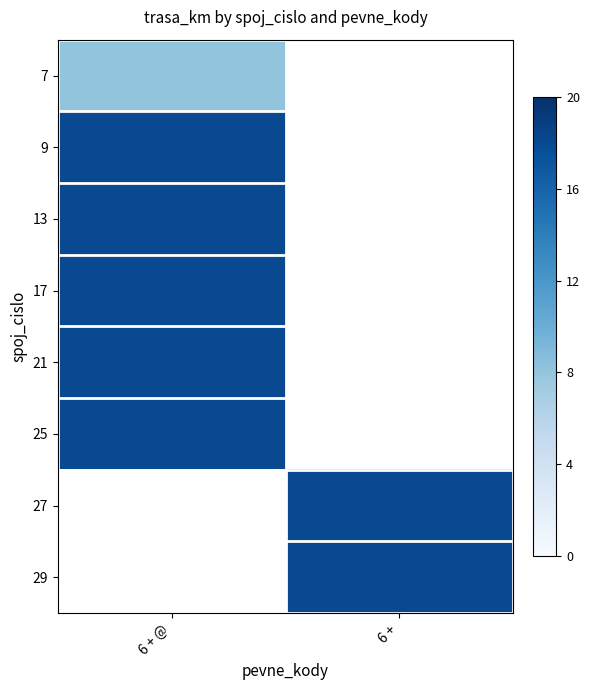

Rank the series at 6 + from lowest to highest value.

7, 9, 13, 17, 21, 25, 27, 29